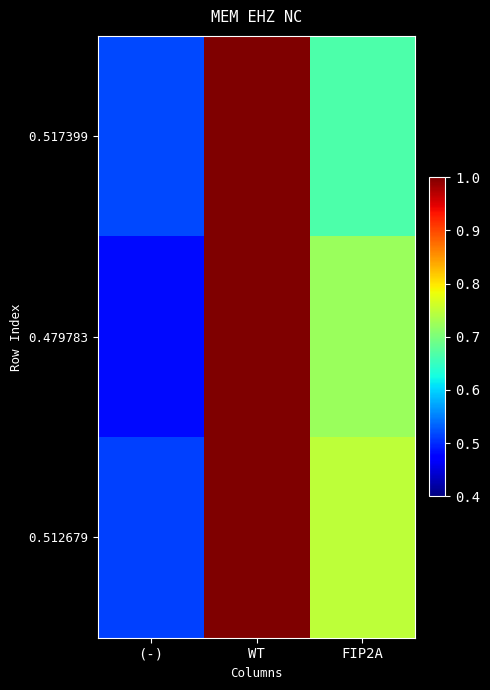

Reading left to right, what are all the values shown in this chart?

0.517399: (-)=0.5	WT=1.0	FIP2A=0.7
0.479783: (-)=0.5	WT=1.0	FIP2A=0.7
0.512679: (-)=0.5	WT=1.0	FIP2A=0.7